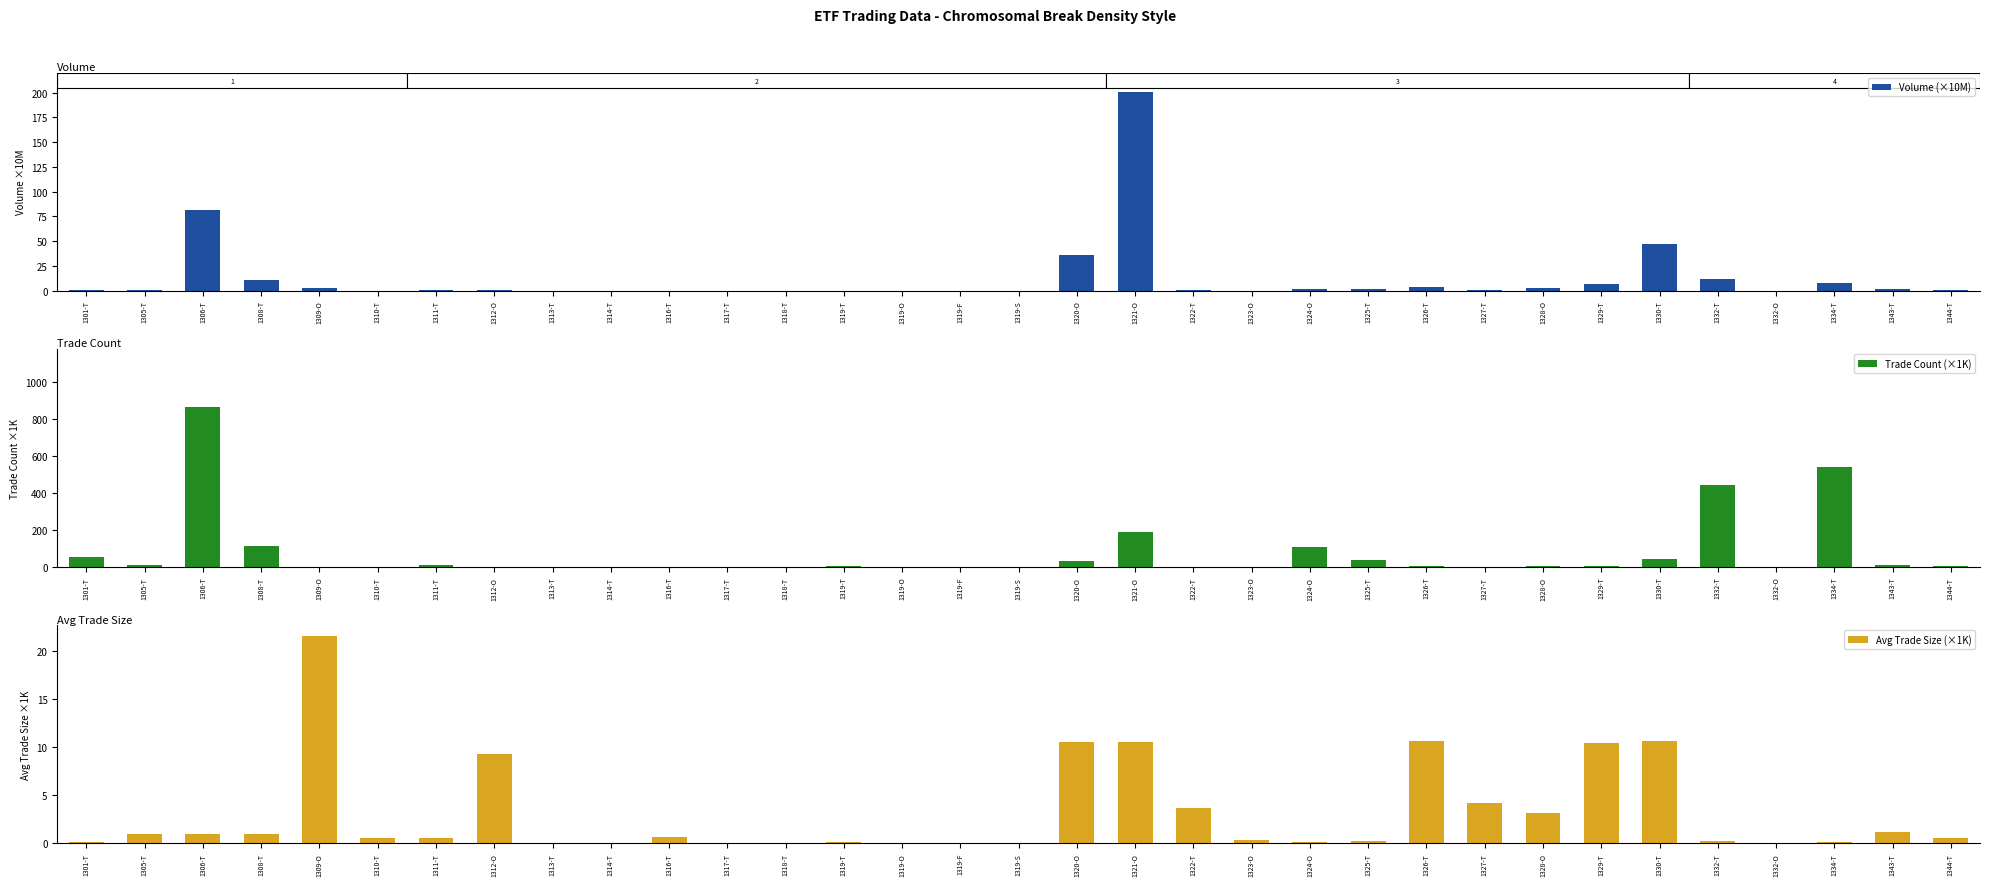

Which series has the largest total across all categories?

Trade Count (×1K)